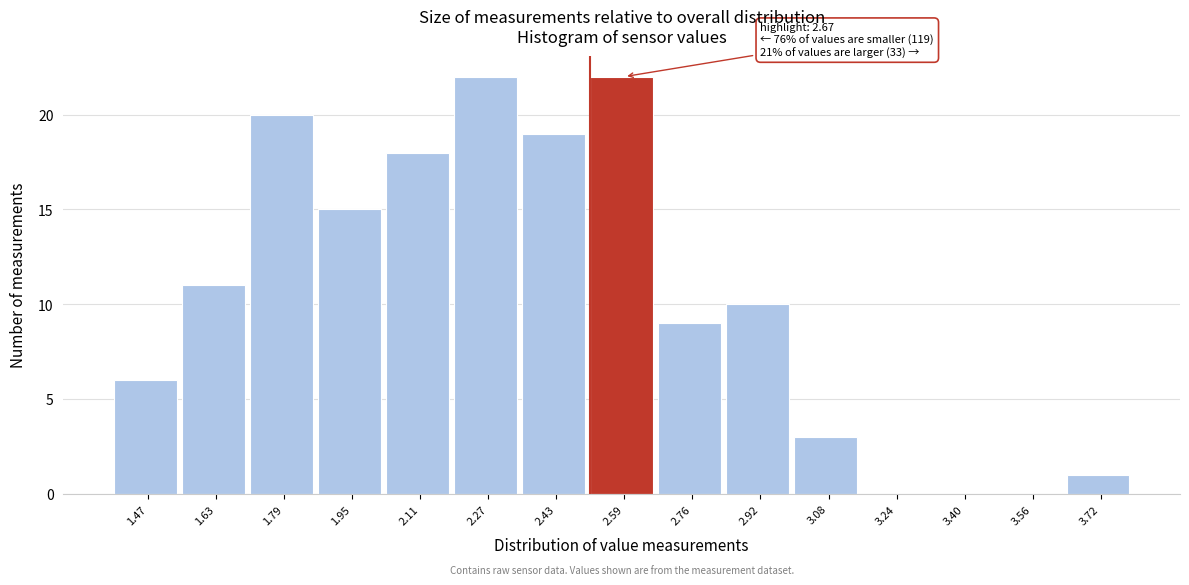

Reading right to left, what are all the values shown in this chart?

3.72=1	3.56=0	3.40=0	3.24=0	3.08=3	2.92=10	2.76=9	2.59=22	2.43=19	2.27=22	2.11=18	1.95=15	1.79=20	1.63=11	1.47=6